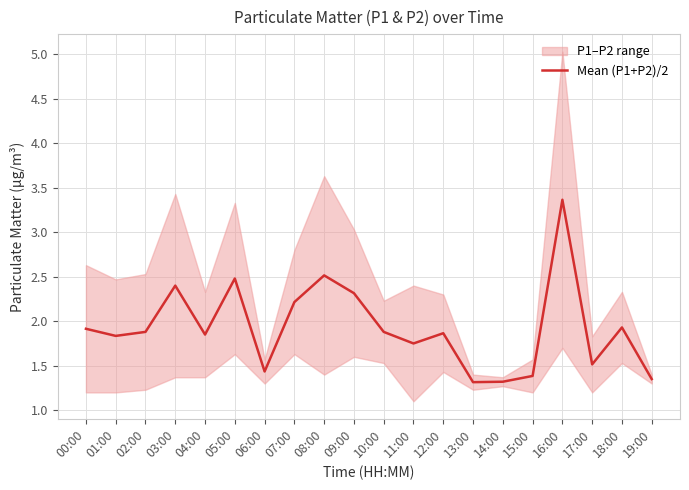

Which category has the lowest value across all series?

13:00